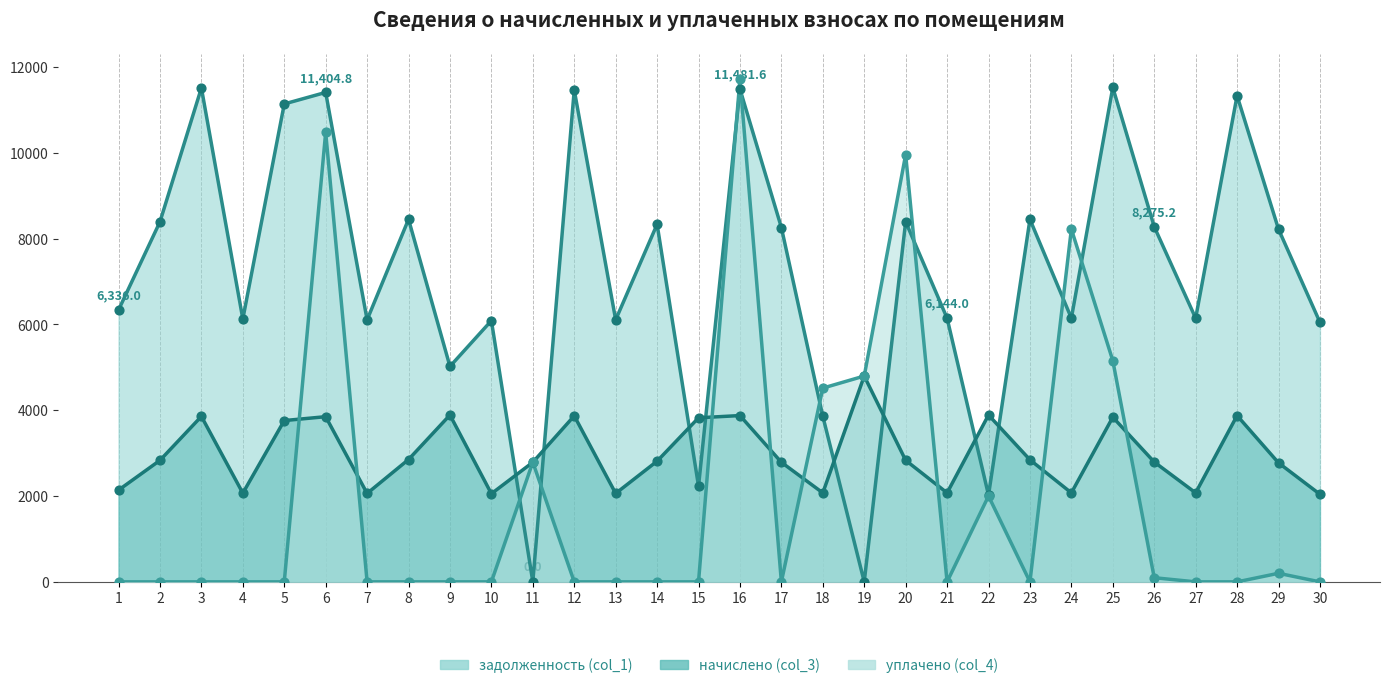

Which series reaches the minimum Y coordinate?

задолженность (col_1)